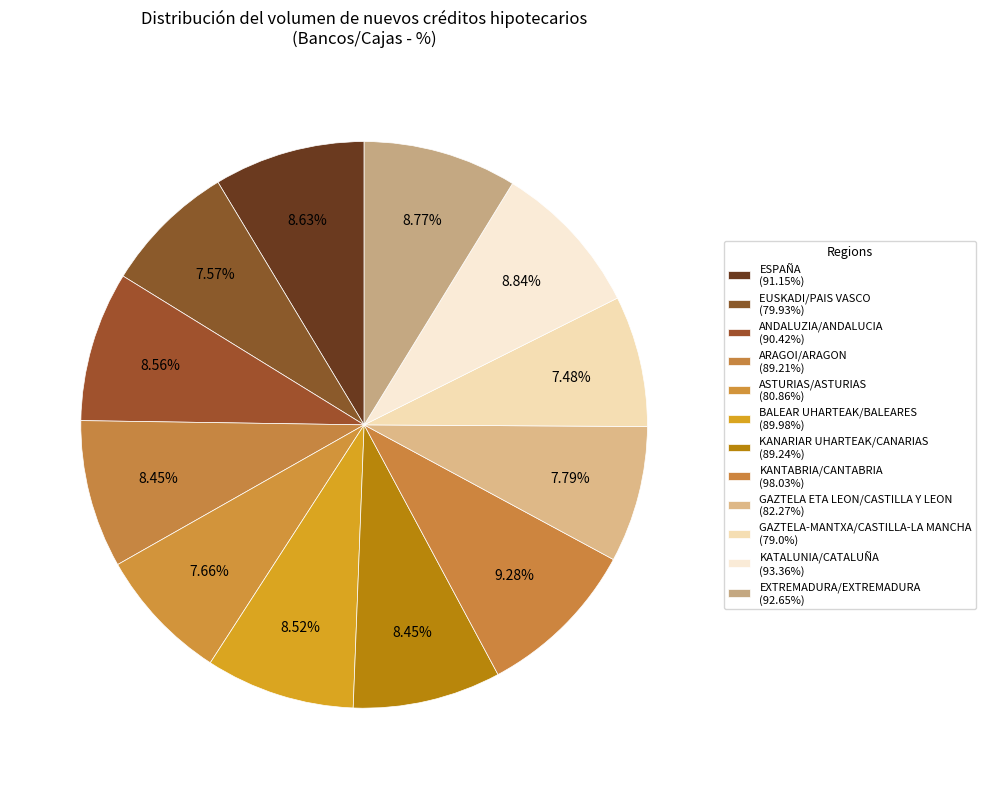

Which slice is the smallest?

GAZTELA-MANTXA/CASTILLA-LA MANCHA